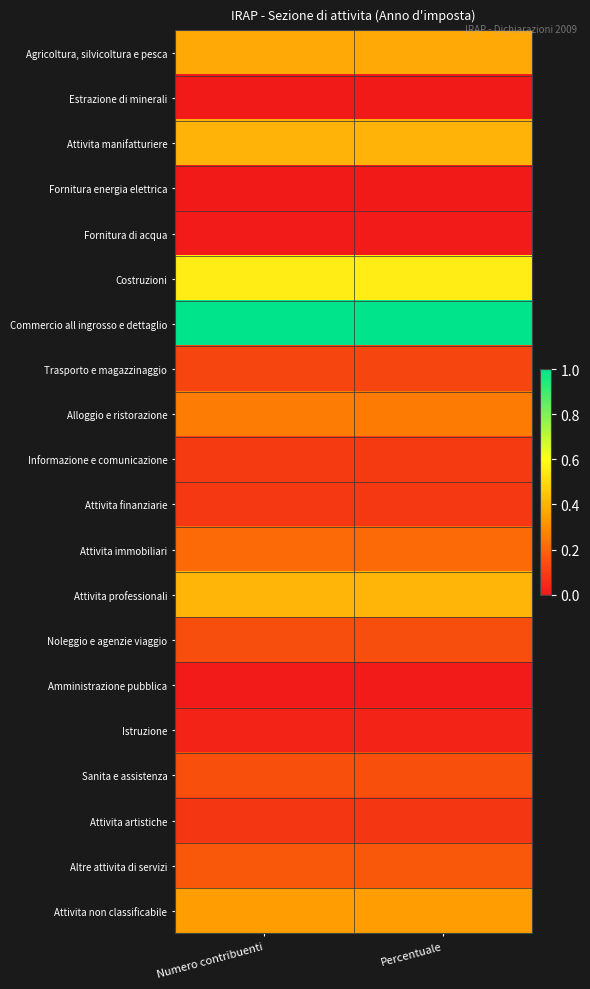

Reading left to right, extract all data points from this chart.

Agricoltura, silvicoltura e pesca: Numero contribuenti=0.4	Percentuale=0.4
Estrazione di minerali: Numero contribuenti=0.0	Percentuale=0.0
Attivita manifatturiere: Numero contribuenti=0.4	Percentuale=0.4
Fornitura energia elettrica: Numero contribuenti=0.0	Percentuale=0.0
Fornitura di acqua: Numero contribuenti=0.0	Percentuale=0.0
Costruzioni: Numero contribuenti=0.6	Percentuale=0.6
Commercio all ingrosso e dettaglio: Numero contribuenti=1.0	Percentuale=1.0
Trasporto e magazzinaggio: Numero contribuenti=0.1	Percentuale=0.1
Alloggio e ristorazione: Numero contribuenti=0.3	Percentuale=0.3
Informazione e comunicazione: Numero contribuenti=0.1	Percentuale=0.1
Attivita finanziarie: Numero contribuenti=0.1	Percentuale=0.1
Attivita immobiliari: Numero contribuenti=0.2	Percentuale=0.2
Attivita professionali: Numero contribuenti=0.4	Percentuale=0.4
Noleggio e agenzie viaggio: Numero contribuenti=0.1	Percentuale=0.1
Amministrazione pubblica: Numero contribuenti=0.0	Percentuale=0.0
Istruzione: Numero contribuenti=0.0	Percentuale=0.0
Sanita e assistenza: Numero contribuenti=0.1	Percentuale=0.1
Attivita artistiche: Numero contribuenti=0.1	Percentuale=0.1
Altre attivita di servizi: Numero contribuenti=0.2	Percentuale=0.2
Attivita non classificabile: Numero contribuenti=0.3	Percentuale=0.3